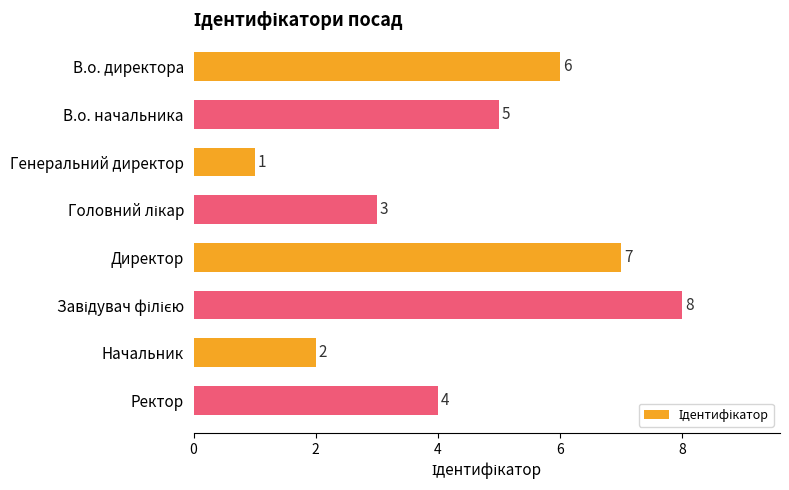

Where is the data nearest to the value 4?

Ректор